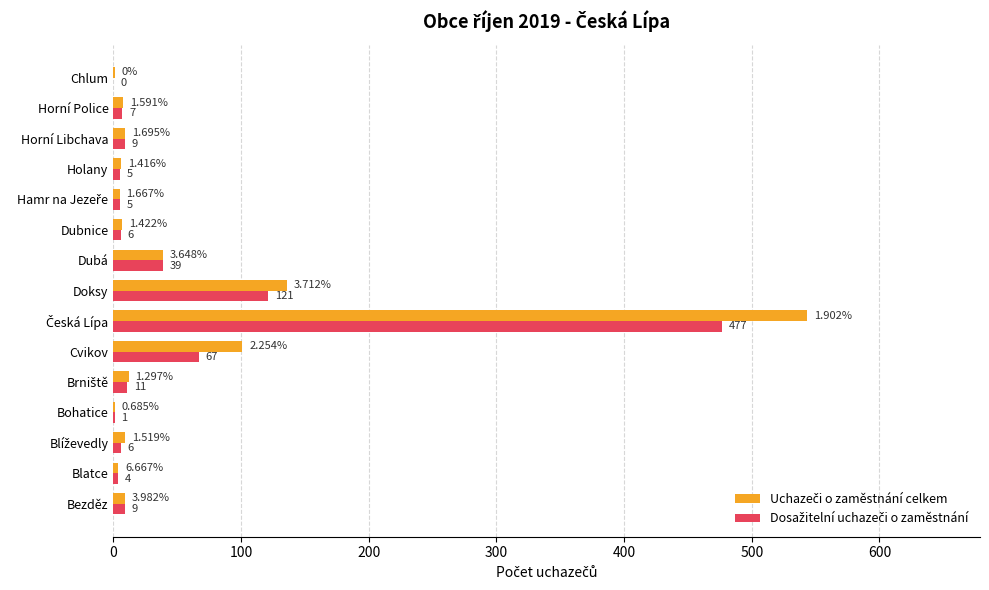

Count the number of data series in this chart.

2